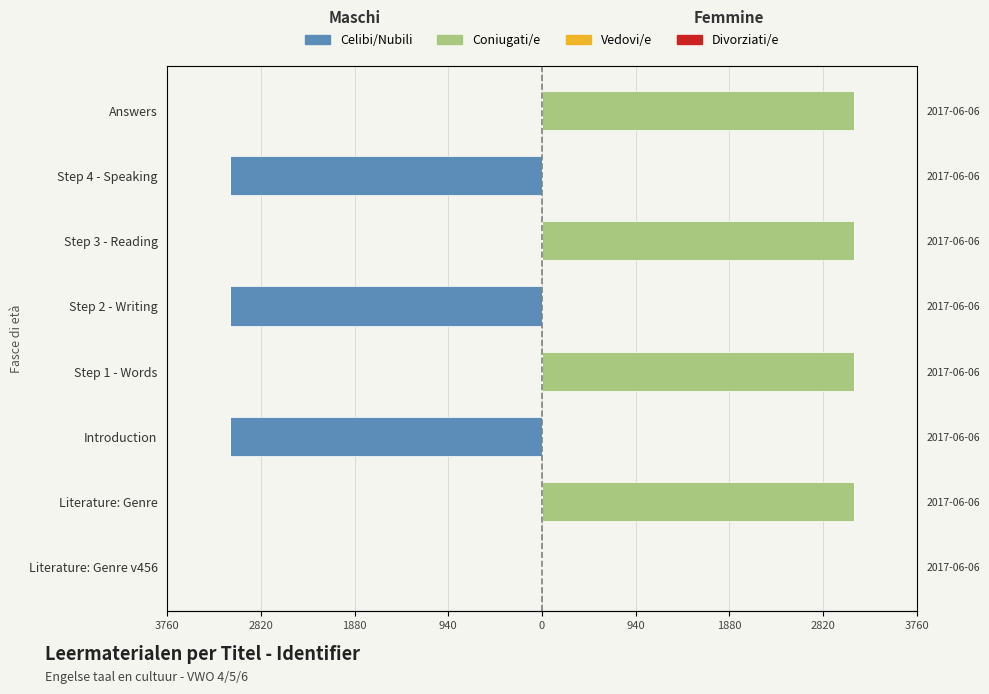

Which series has the largest total across all categories?

Coniugati/e